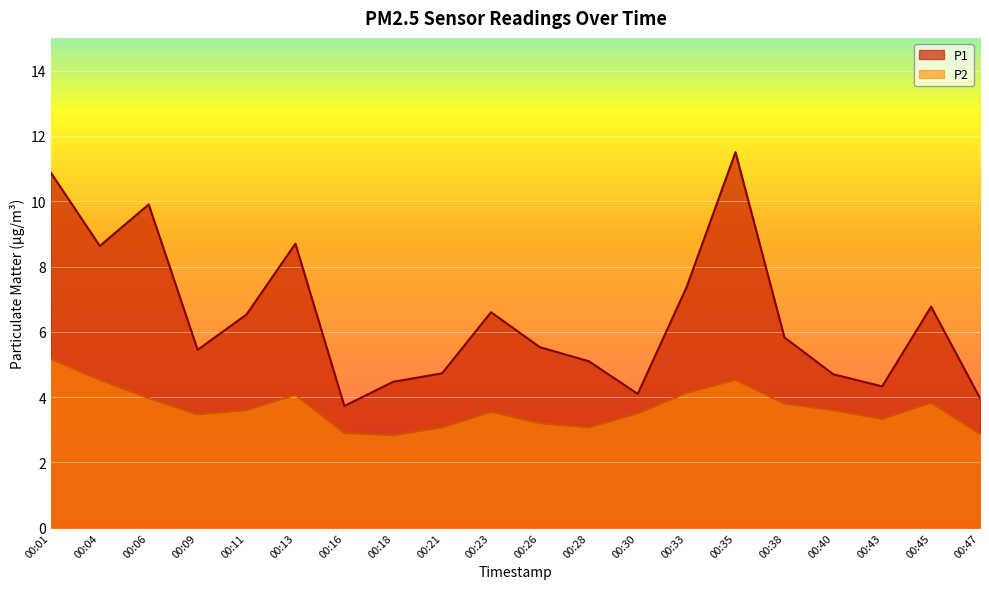

Reading left to right, list all the values displayed in this chart.

P1: 00:01=10.9	00:04=8.6	00:06=9.9	00:09=5.5	00:11=6.5	00:13=8.7	00:16=3.7	00:18=4.5	00:21=4.7	00:23=6.6	00:26=5.5	00:28=5.1	00:30=4.1	00:33=7.4	00:35=11.5	00:38=5.8	00:40=4.7	00:43=4.3	00:45=6.8	00:47=4.0
P2: 00:01=5.2	00:04=4.5	00:06=4.0	00:09=3.5	00:11=3.6	00:13=4.1	00:16=2.9	00:18=2.8	00:21=3.1	00:23=3.5	00:26=3.2	00:28=3.1	00:30=3.5	00:33=4.1	00:35=4.5	00:38=3.8	00:40=3.6	00:43=3.3	00:45=3.8	00:47=2.9